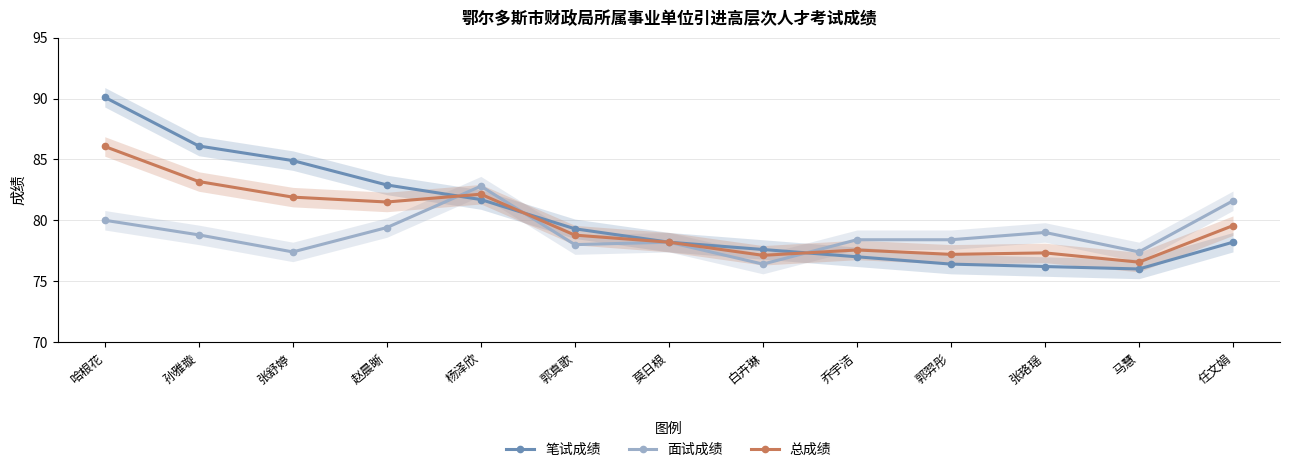

What is the label of the 5th point from the left?

杨泽欣